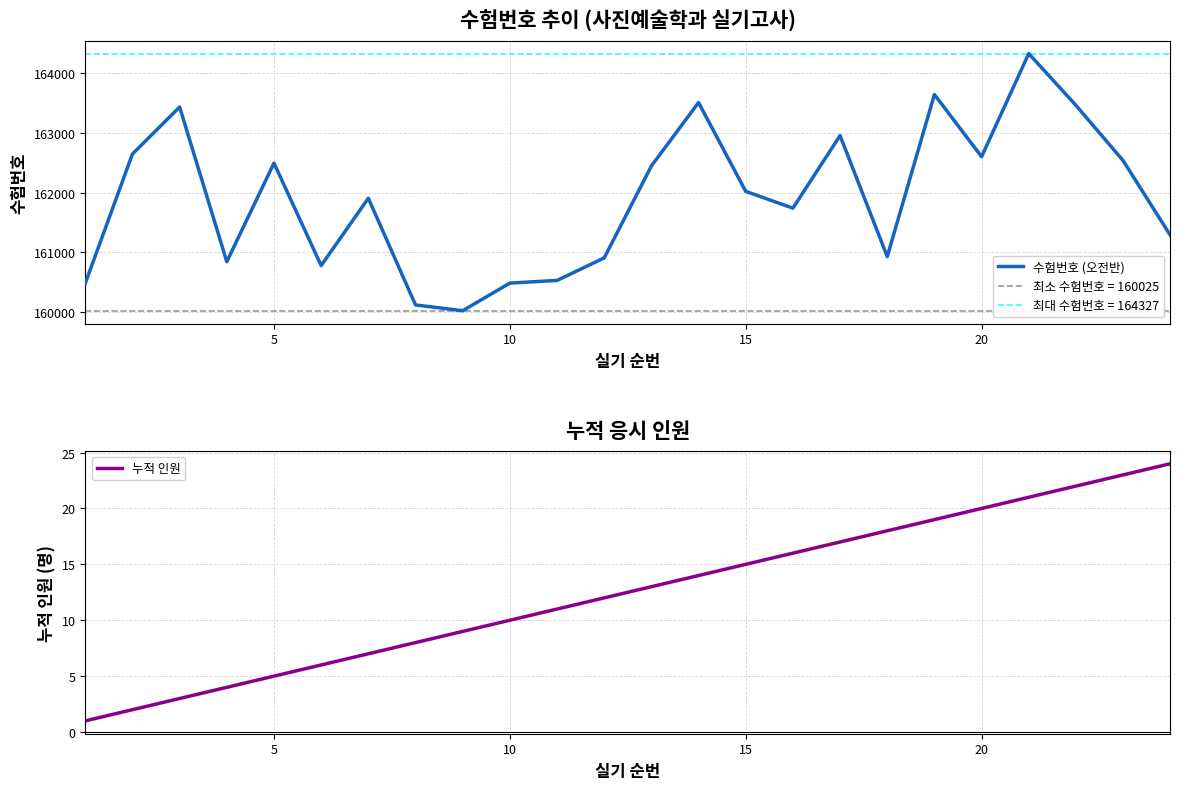

What is the average value of the 누적 인원 series?

12